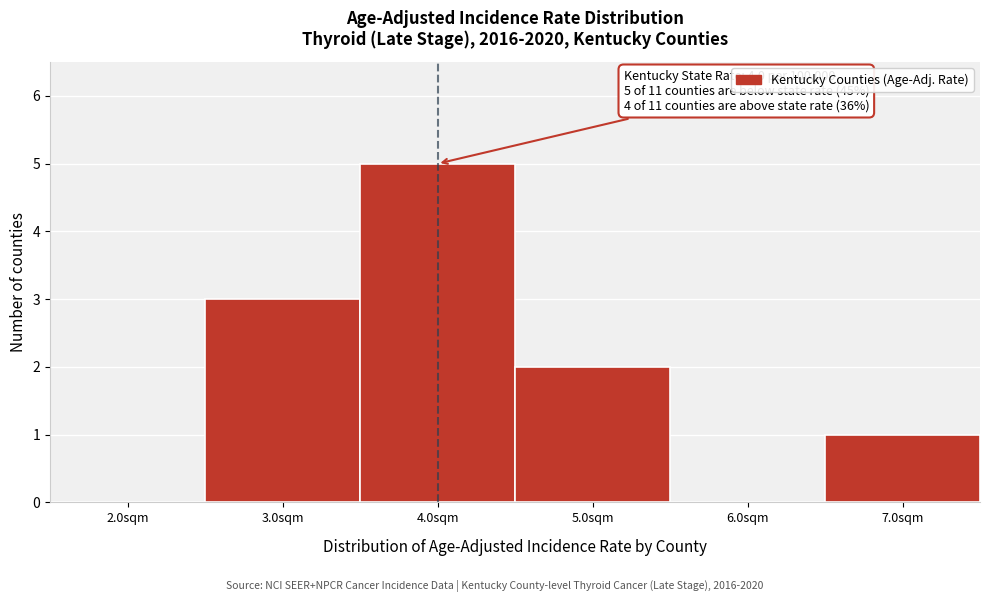

Over which range of the x-axis is the bar tallest?

3.5 to 4.5